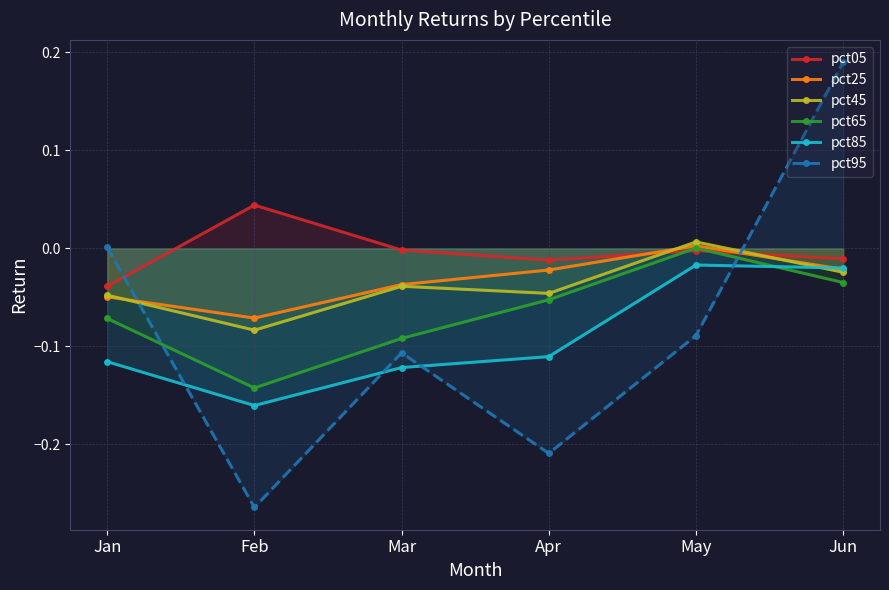

How many lines are shown in the chart?

6